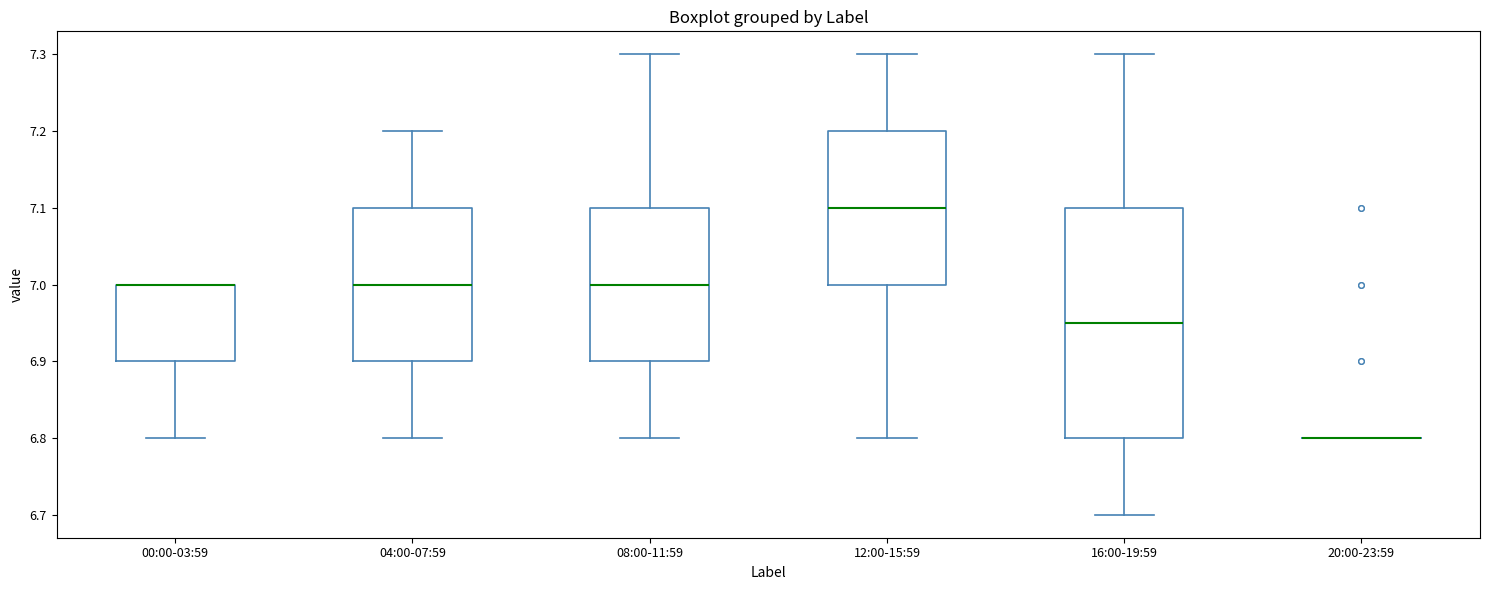

Reading left to right, transcribe this box plot: for each box, give where its median line is, the range the box spans, and where its two whiskers end, as read against the y-axis. The values are not printed on the chart, so give them approximately, as read against the axis.

00:00-03:59: median 7.00 (drawn on the box's upper edge), box 6.90 to 7.00, whiskers 6.80 to 7.00
04:00-07:59: median 7.00, box 6.90 to 7.10, whiskers 6.80 to 7.20
08:00-11:59: median 7.00, box 6.90 to 7.10, whiskers 6.80 to 7.30
12:00-15:59: median 7.10, box 7.00 to 7.20, whiskers 6.80 to 7.30
16:00-19:59: median 6.95, box 6.80 to 7.10, whiskers 6.70 to 7.30
20:00-23:59: box collapsed to a line at 6.80, whiskers 6.80 to 6.80